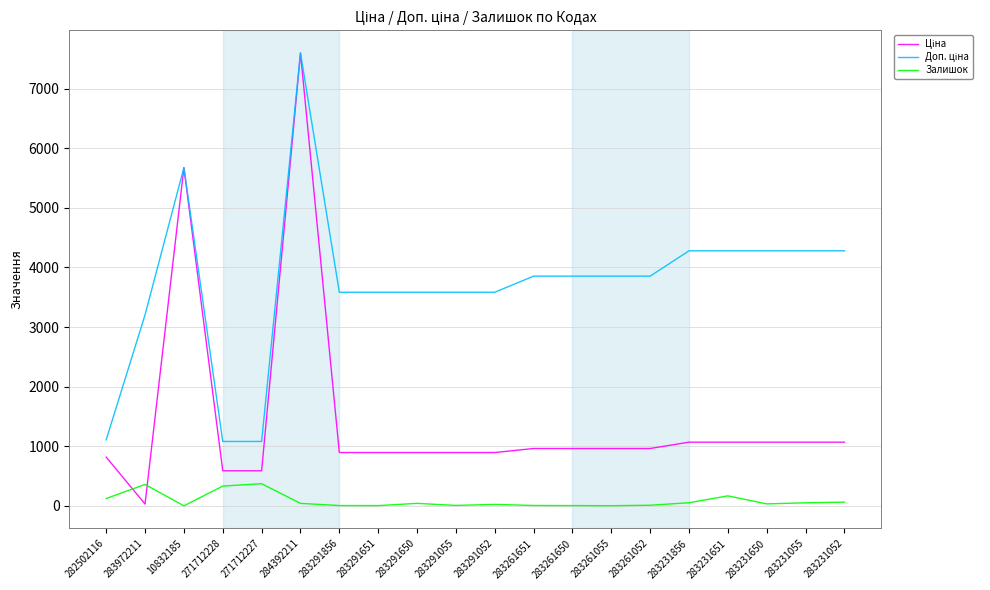

What is the greatest value displayed?

7596.5